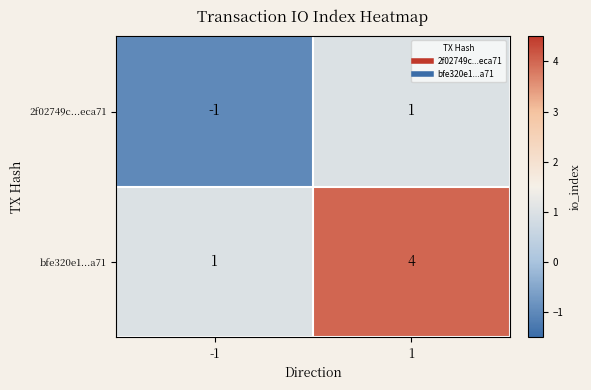

What is the greatest value displayed?

4